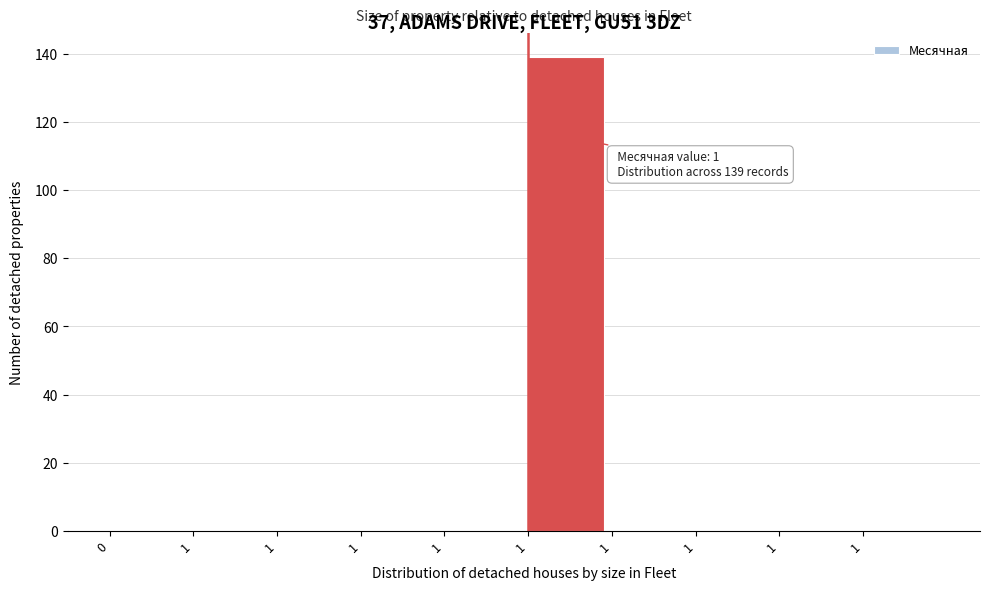

Are the bars horizontal?

No